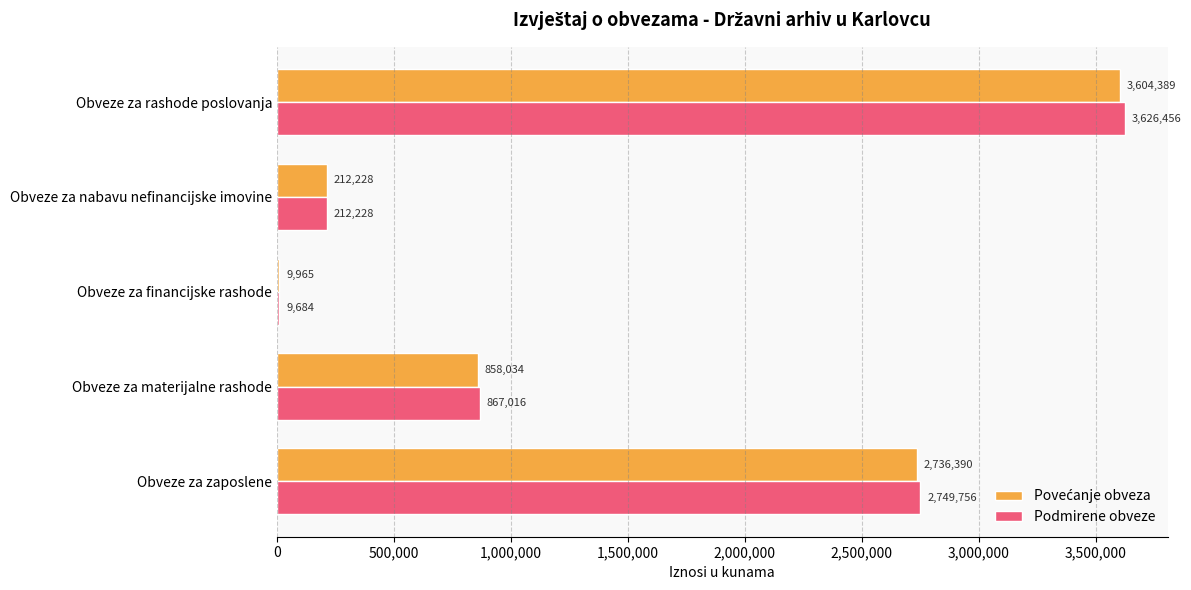

What is the highest value of the Podmirene obveze series?

3626456